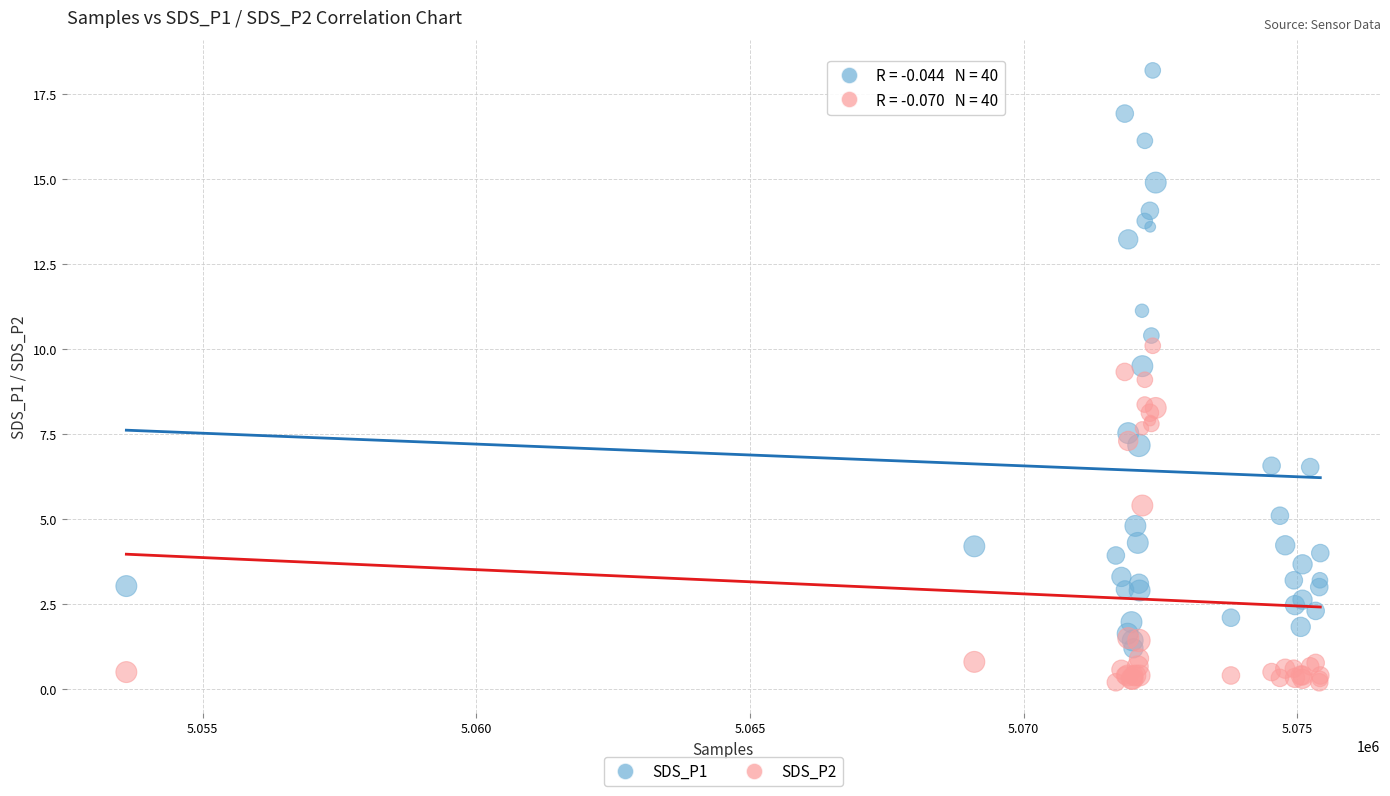

Which series contains the lowest Y value?

SDS_P2